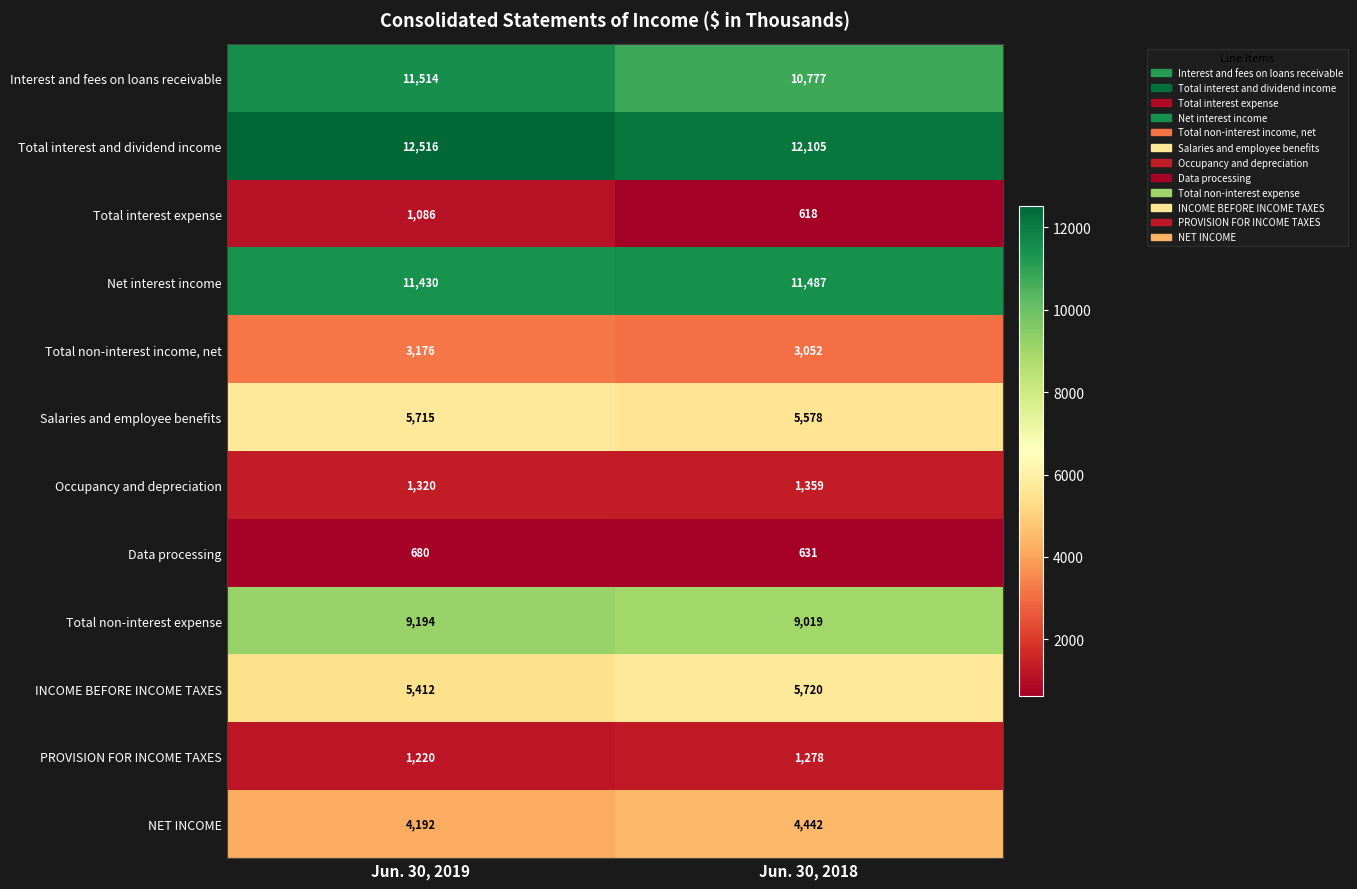

What is the minimum value shown in the chart?

618